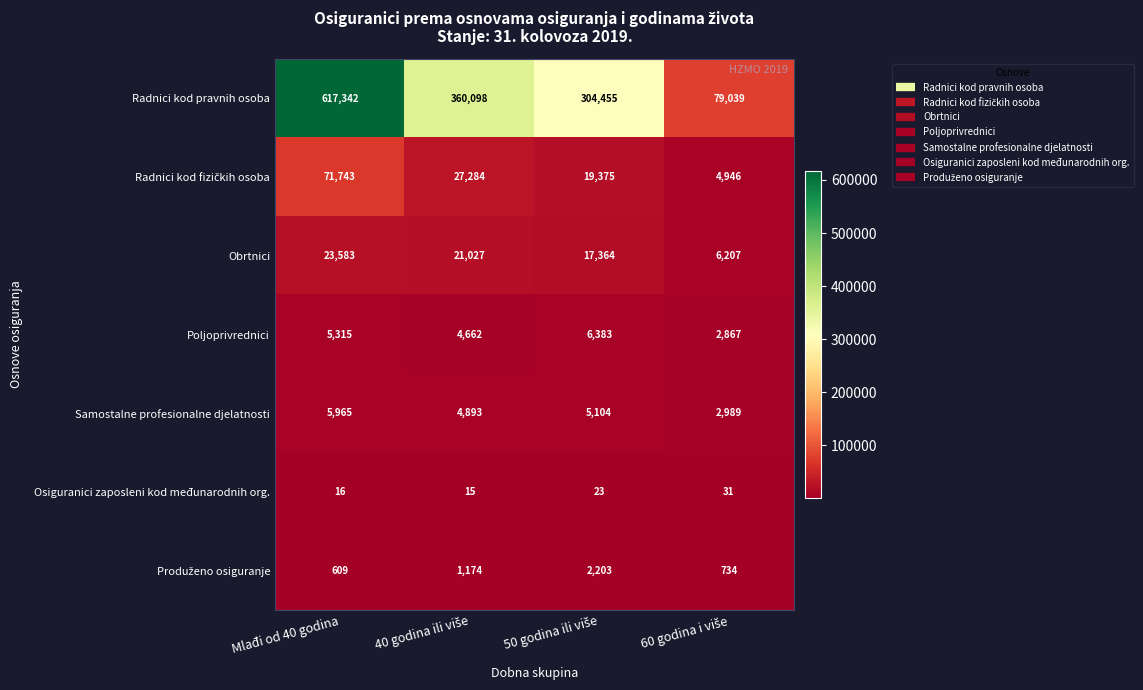

Which series has the largest range (max minus min)?

Radnici kod pravnih osoba